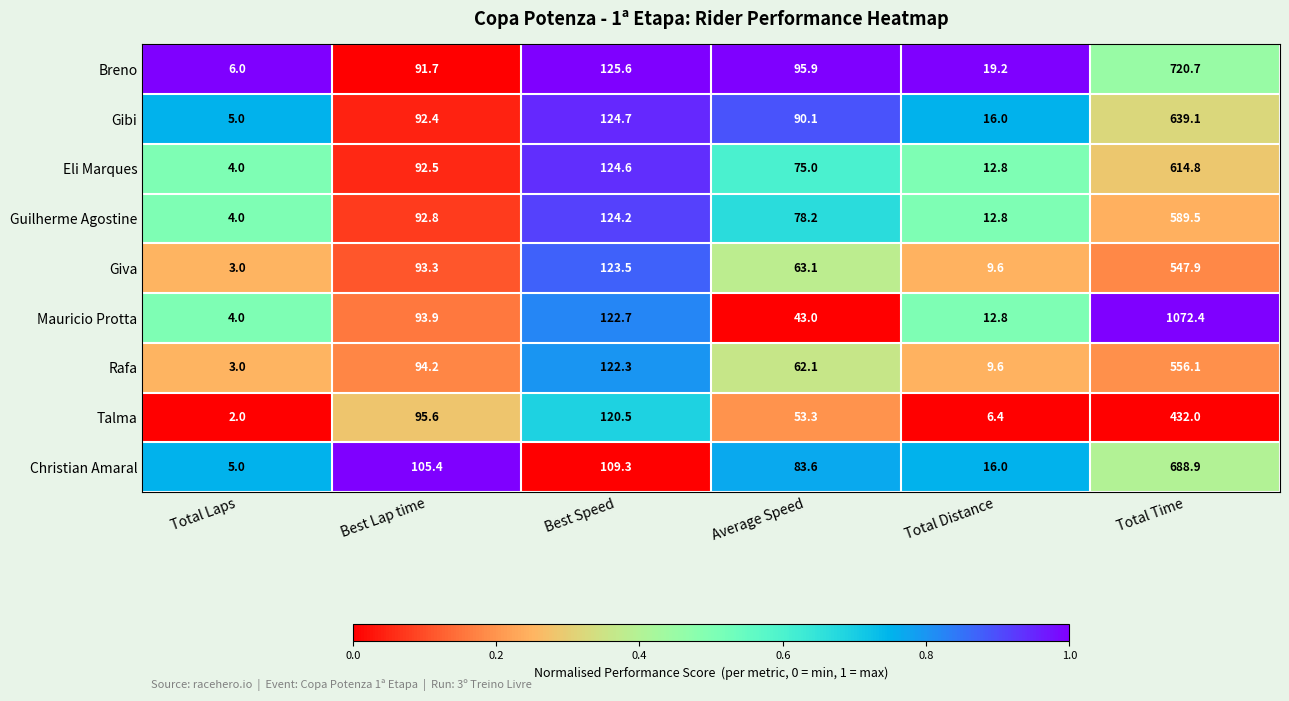

What is the sum of all Gibi values?

967.3